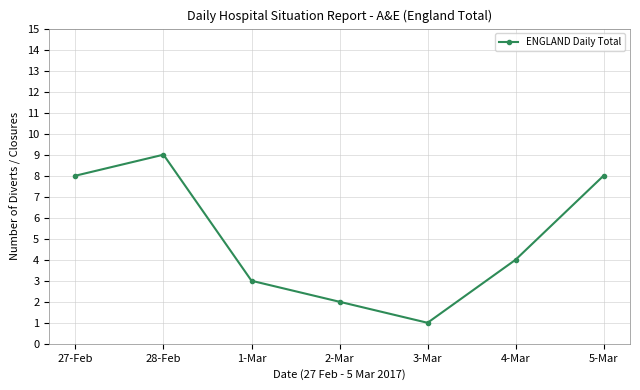

What is the difference between the second highest and second lowest values?

6